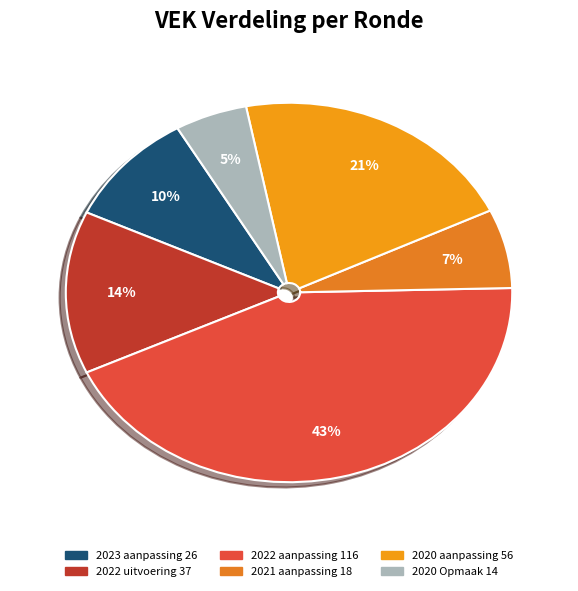

The 2021 aanpassing slice represents 1% of the pie. True or false?

False